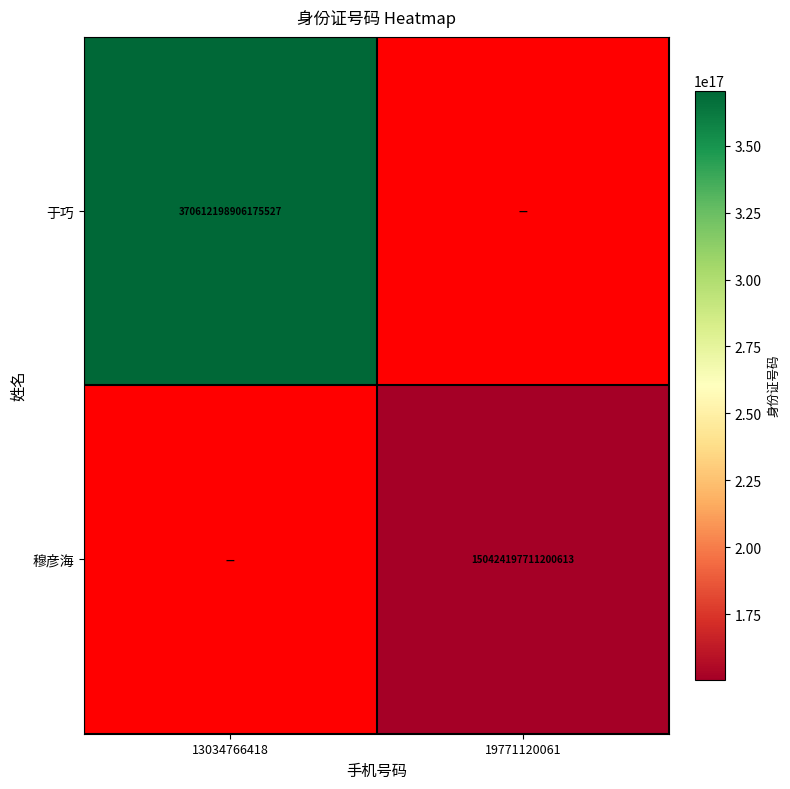

What is the smallest value displayed?

150424197711200608.0